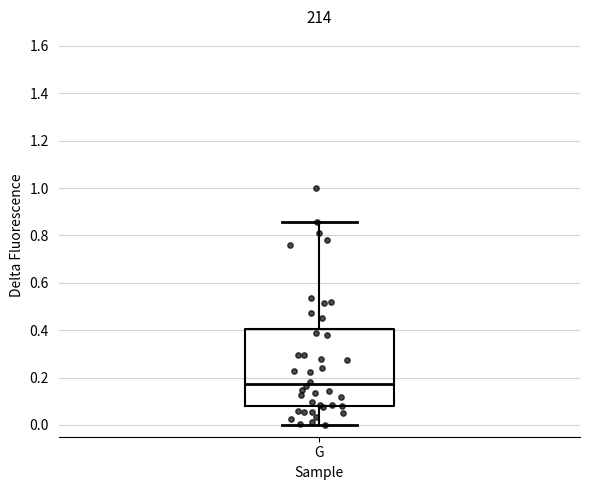

Read this box plot against the y-axis: the position of the median line, the range covered by the box, and the ends of both whiskers. The values are not printed on the chart, so give them approximately, as read against the axis.

median 0.18, box 0.08 to 0.40, whiskers 0.00 to 0.86